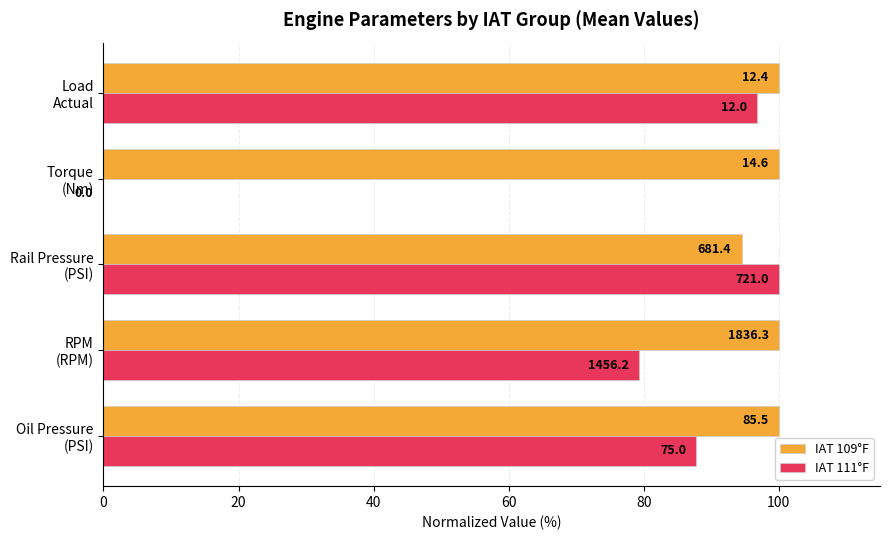

What are all the series names shown in the legend?

IAT 109°F, IAT 111°F